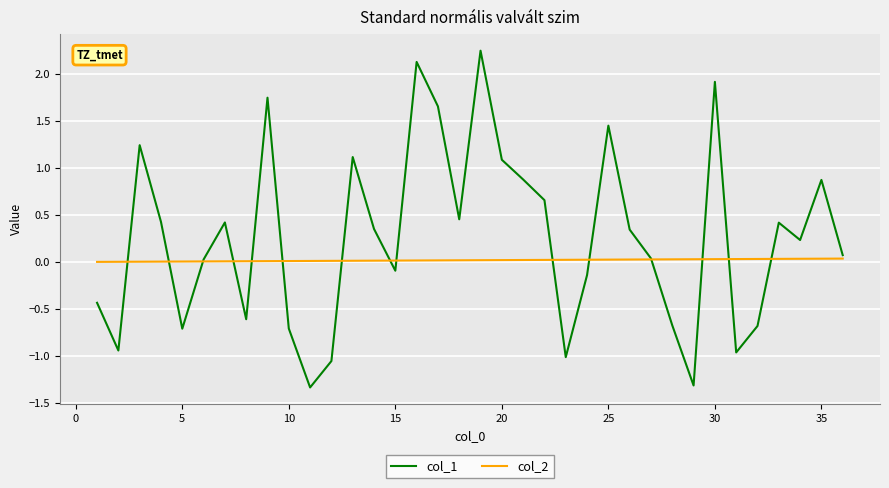

What is the minimum value shown in the chart?

-1.3